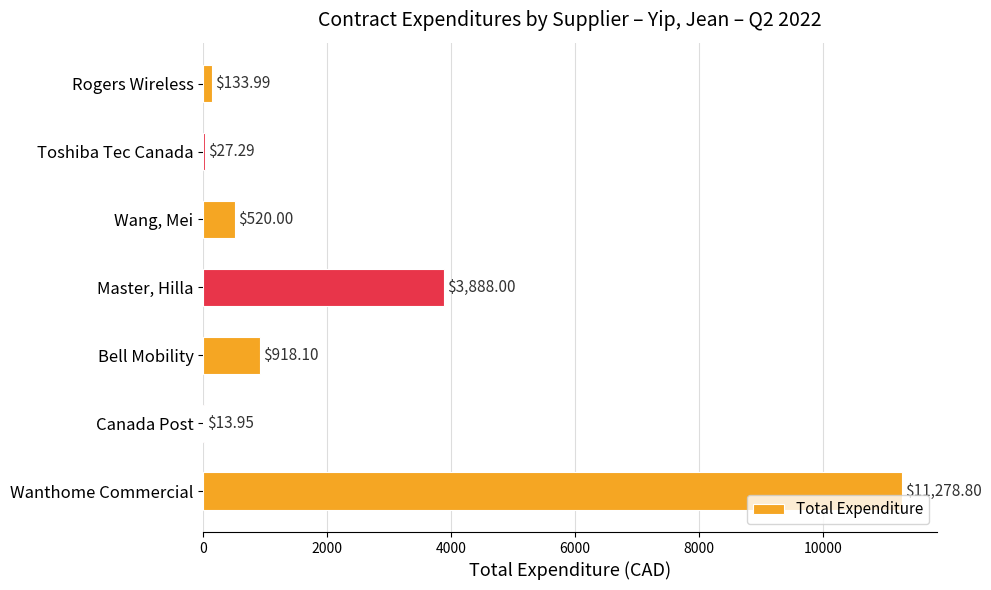

How many distinct data groups are displayed?

1